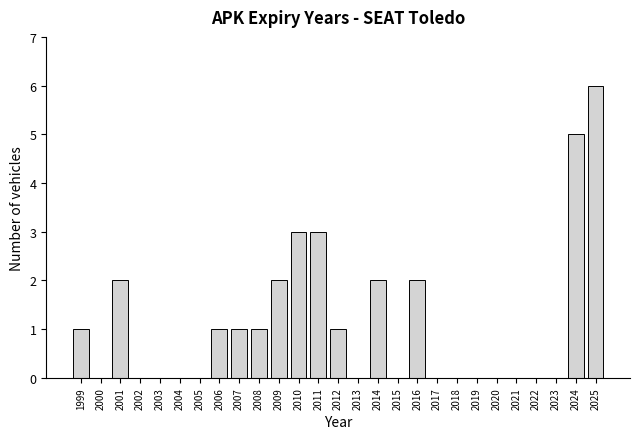

Reading left to right, list all the values displayed in this chart.

1999=1	2000=0	2001=2	2002=0	2003=0	2004=0	2005=0	2006=1	2007=1	2008=1	2009=2	2010=3	2011=3	2012=1	2013=0	2014=2	2015=0	2016=2	2017=0	2018=0	2019=0	2020=0	2021=0	2022=0	2023=0	2024=5	2025=6